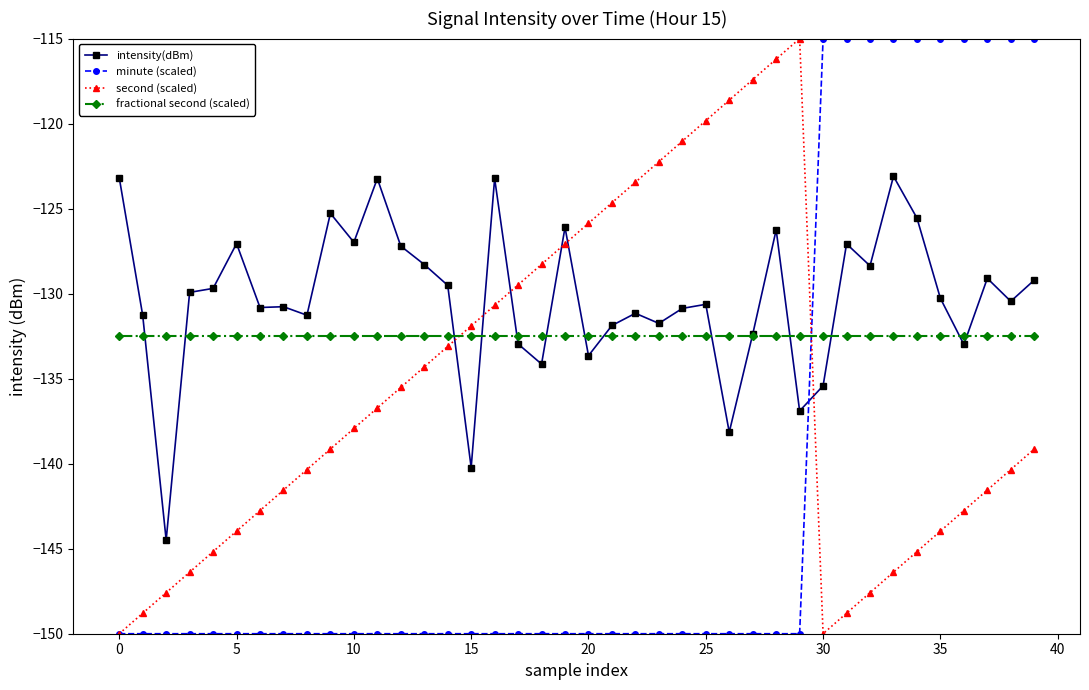

What is the maximum value shown in the chart?

-115.0